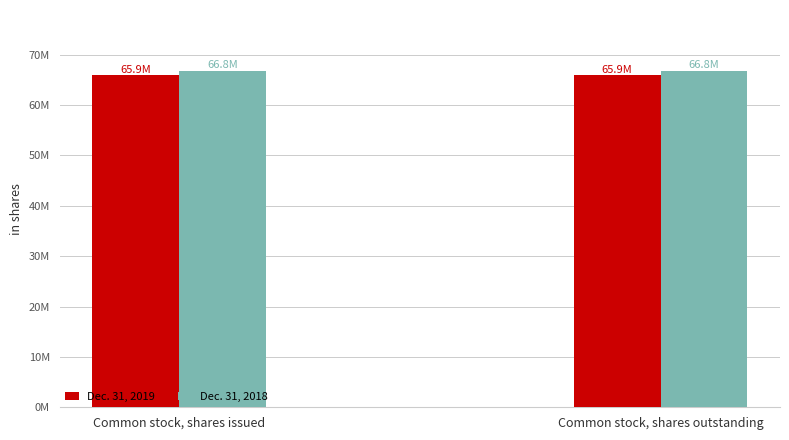

At Common stock, shares outstanding, list the series in order from largest to smallest.

Dec. 31, 2018, Dec. 31, 2019